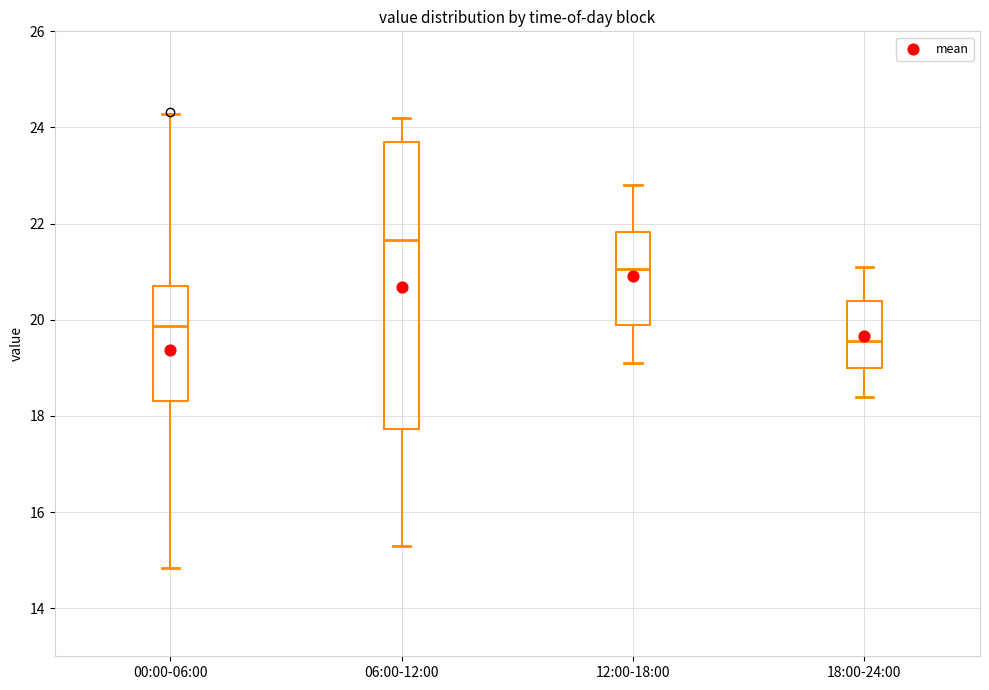

Reading left to right, transcribe this box plot: for each box, give where its median line is, the range the box spans, and where its two whiskers end, as read against the y-axis. The values are not printed on the chart, so give them approximately, as read against the axis.

00:00-06:00: median 19.8, box 18.4 to 20.8, whiskers 14.8 to 24.2
06:00-12:00: median 21.6, box 17.8 to 23.8, whiskers 15.4 to 24.2
12:00-18:00: median 21.0, box 20.0 to 21.8, whiskers 19.2 to 22.8
18:00-24:00: median 19.6, box 19.0 to 20.4, whiskers 18.4 to 21.2